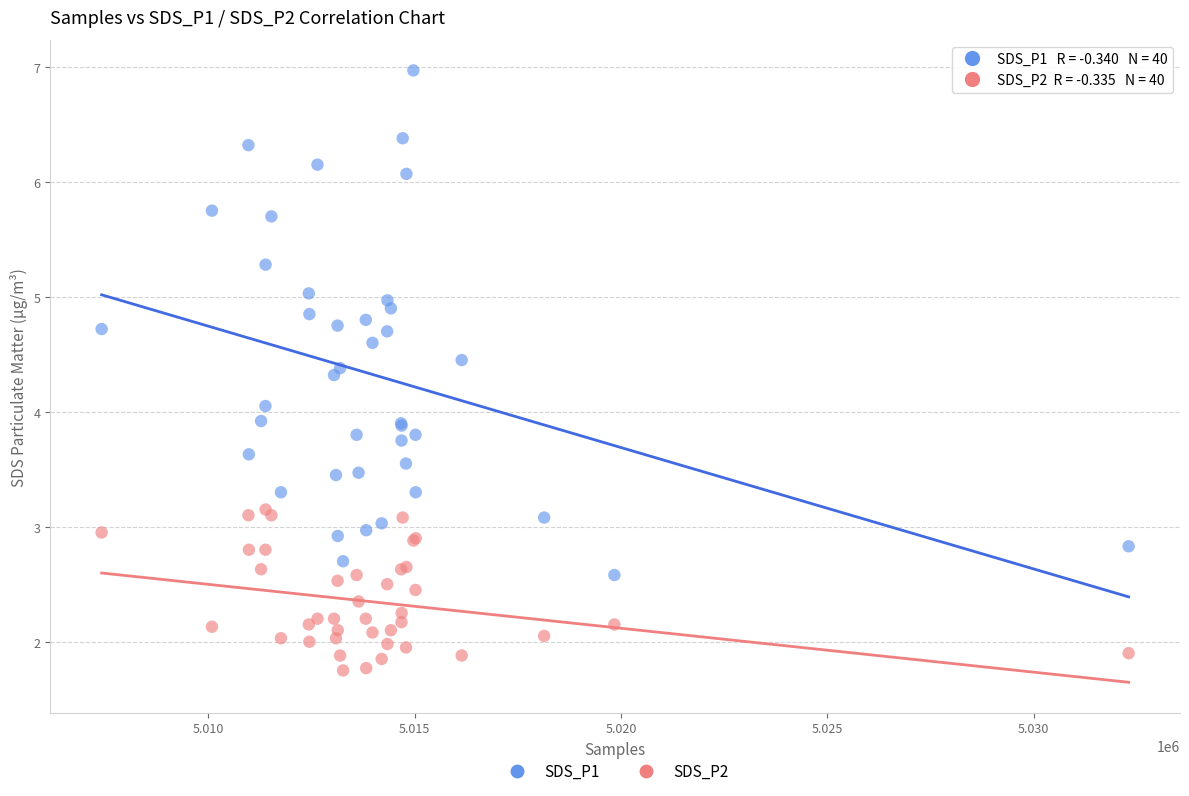

Which series has the largest Y range (max minus min)?

SDS_P1